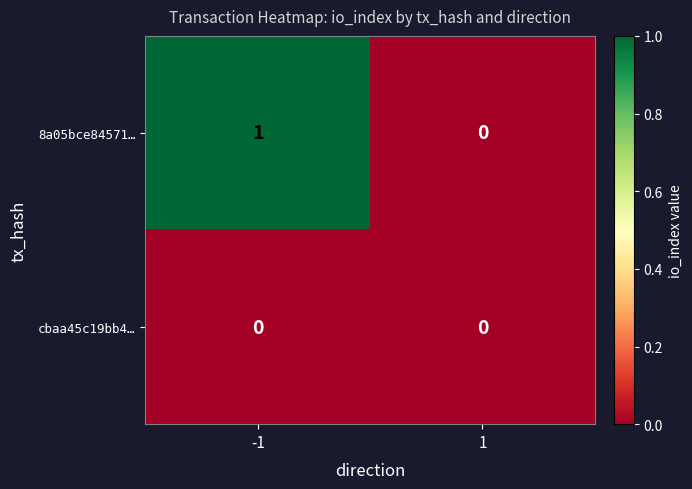

How many values in the 8a05bce84571… series are below 1?

1